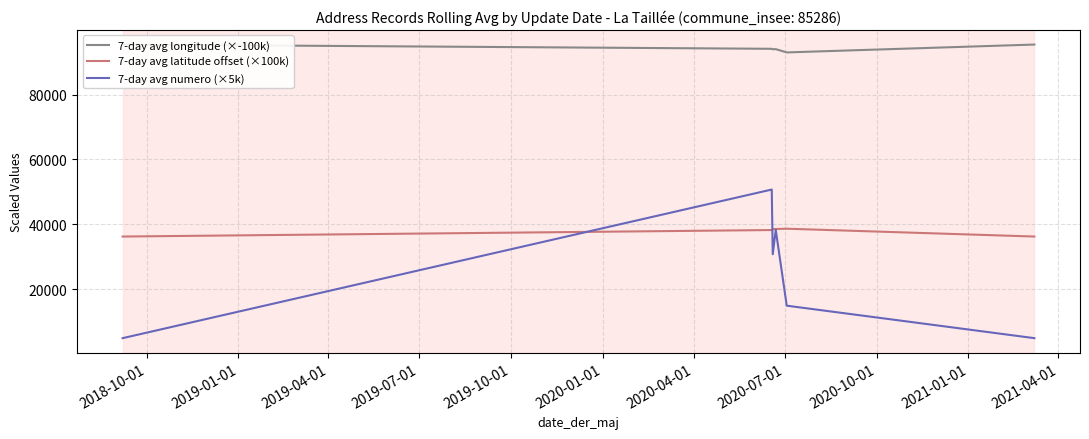

List the series in order of their overall mean, highest first.

7-day avg longitude (×-100k), 7-day avg latitude offset (×100k), 7-day avg numero (×5k)